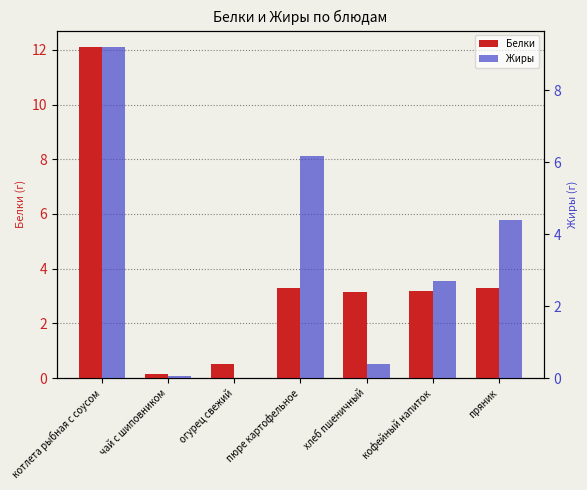

List the series in order of their overall mean, lowest first.

Жиры, Белки